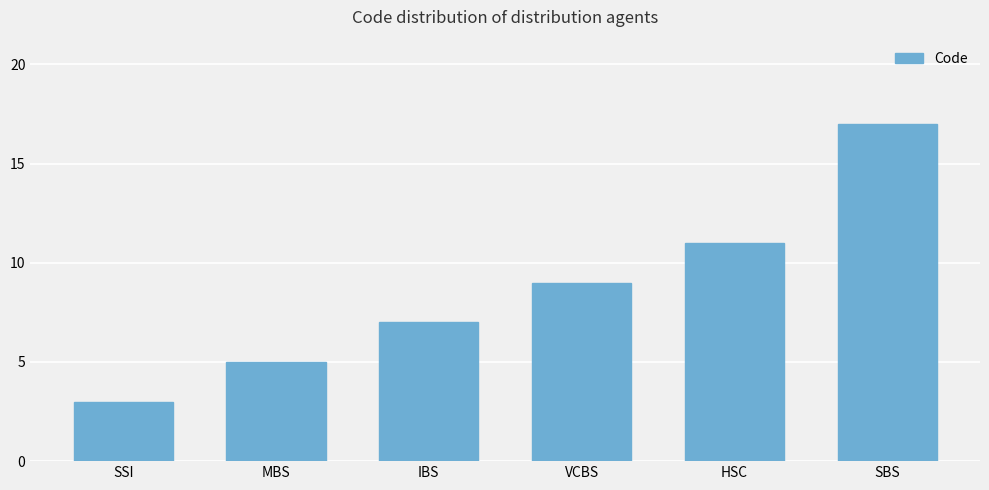

How many bars are there in total?

6